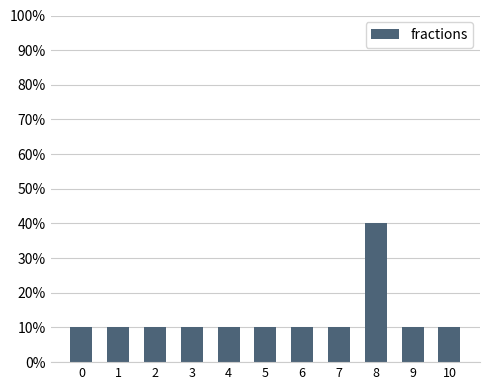

The chart shows a value of 17 at 5. True or false?

False